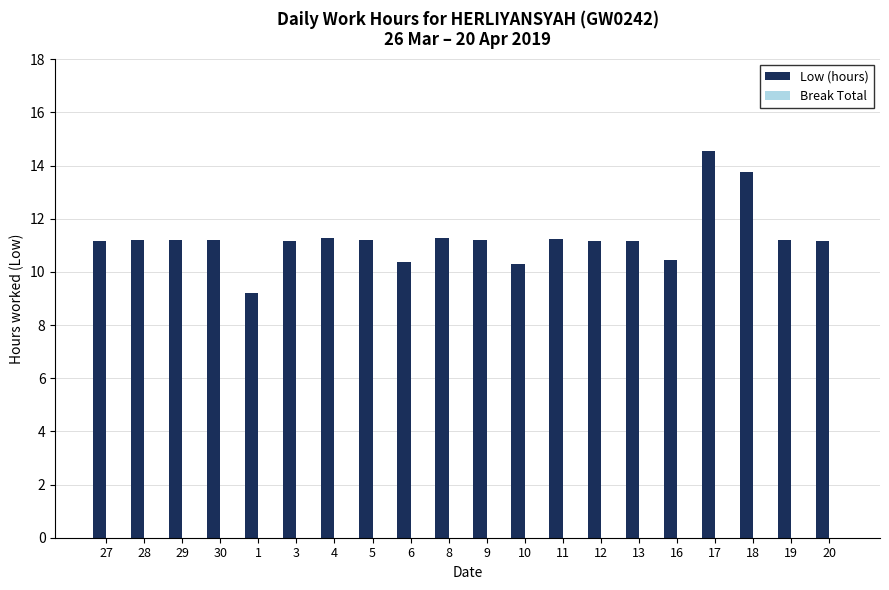

Approximately how many times larger is the value at 27 compared to 16?

1.1